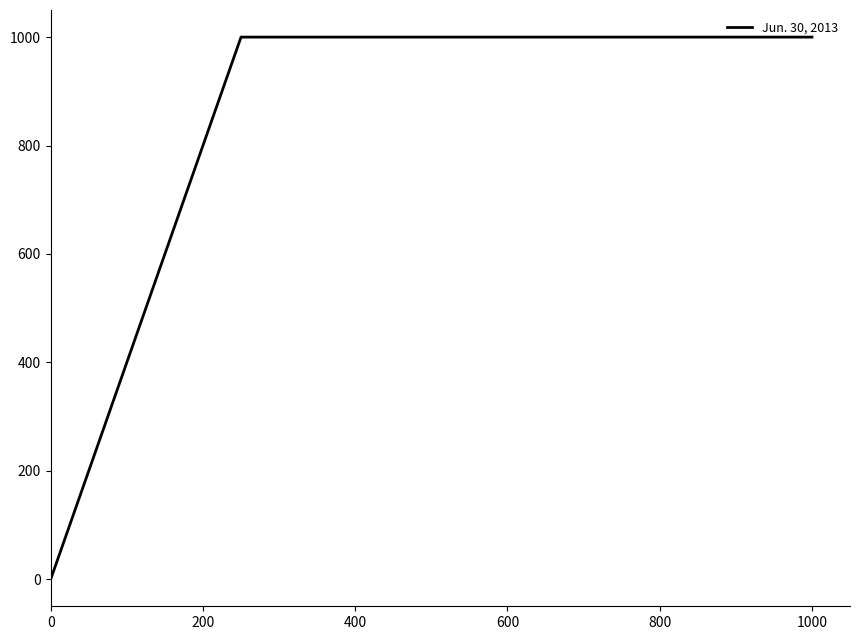

True or false: the data has more than 2 interior local peaks.

False